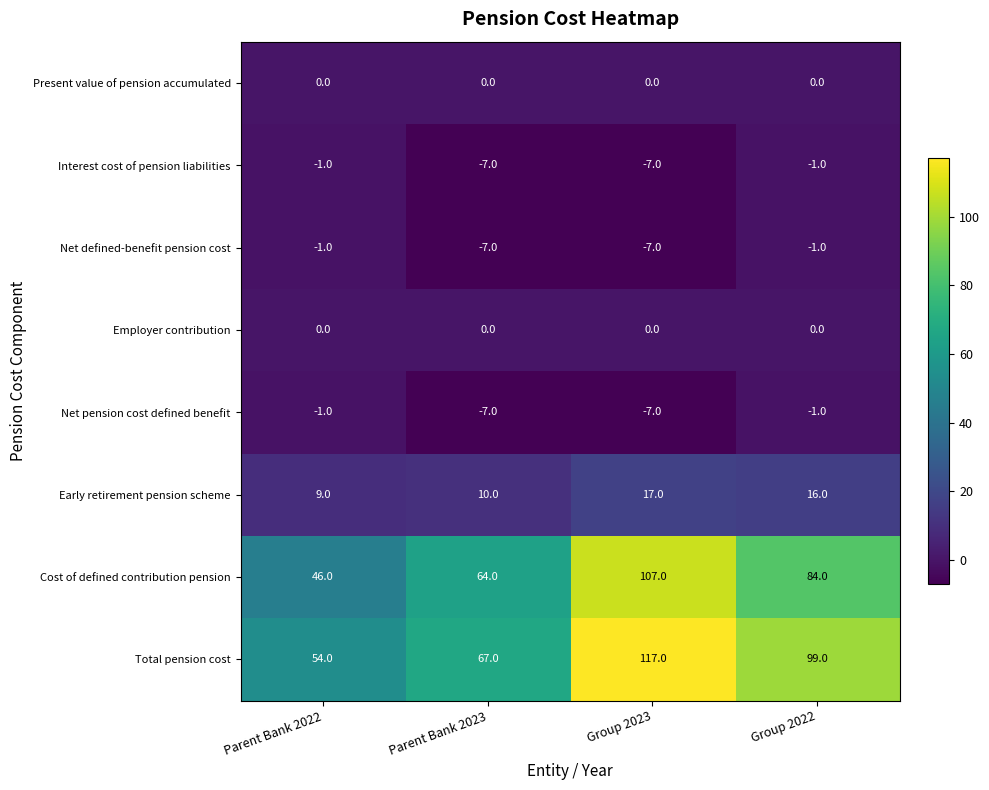

What is the difference between the maximum and minimum values in the Net defined-benefit pension cost series?

6